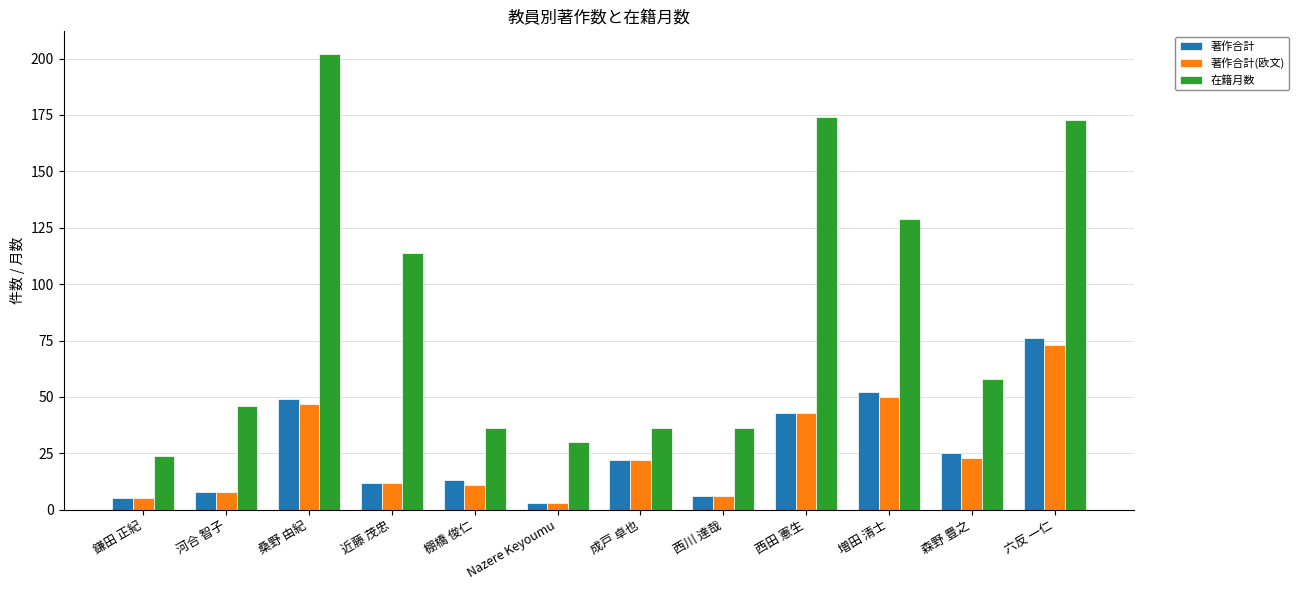

Reading left to right, list all the values displayed in this chart.

著作合計: 鎌田 正紀=5	河合 智子=8	桑野 由紀=49	近藤 茂忠=12	棚橋 俊仁=13	Nazere Keyoumu=3	成戸 卓也=22	西川 達哉=6	西田 憲生=43	増田 清士=52	森野 豊之=25	六反 一仁=76
著作合計(欧文): 鎌田 正紀=5	河合 智子=8	桑野 由紀=47	近藤 茂忠=12	棚橋 俊仁=11	Nazere Keyoumu=3	成戸 卓也=22	西川 達哉=6	西田 憲生=43	増田 清士=50	森野 豊之=23	六反 一仁=73
在籍月数: 鎌田 正紀=24	河合 智子=46	桑野 由紀=202	近藤 茂忠=114	棚橋 俊仁=36	Nazere Keyoumu=30	成戸 卓也=36	西川 達哉=36	西田 憲生=174	増田 清士=129	森野 豊之=58	六反 一仁=173